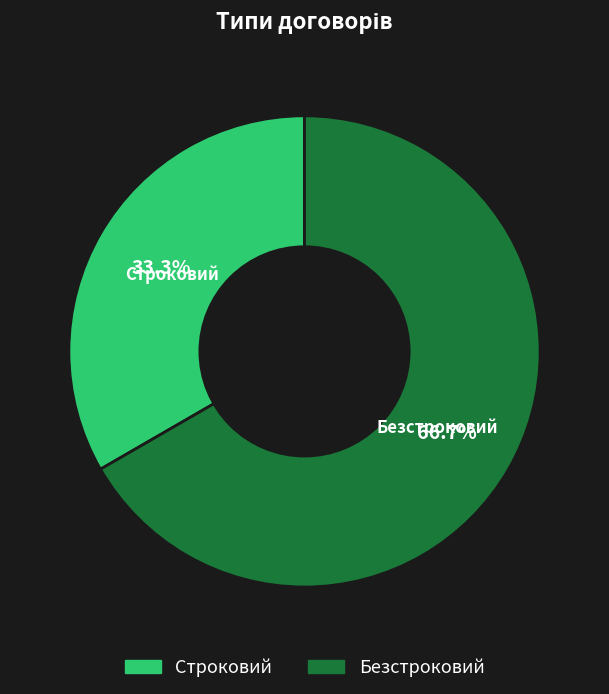

Is there any slice that represents more than half of the pie?

Yes